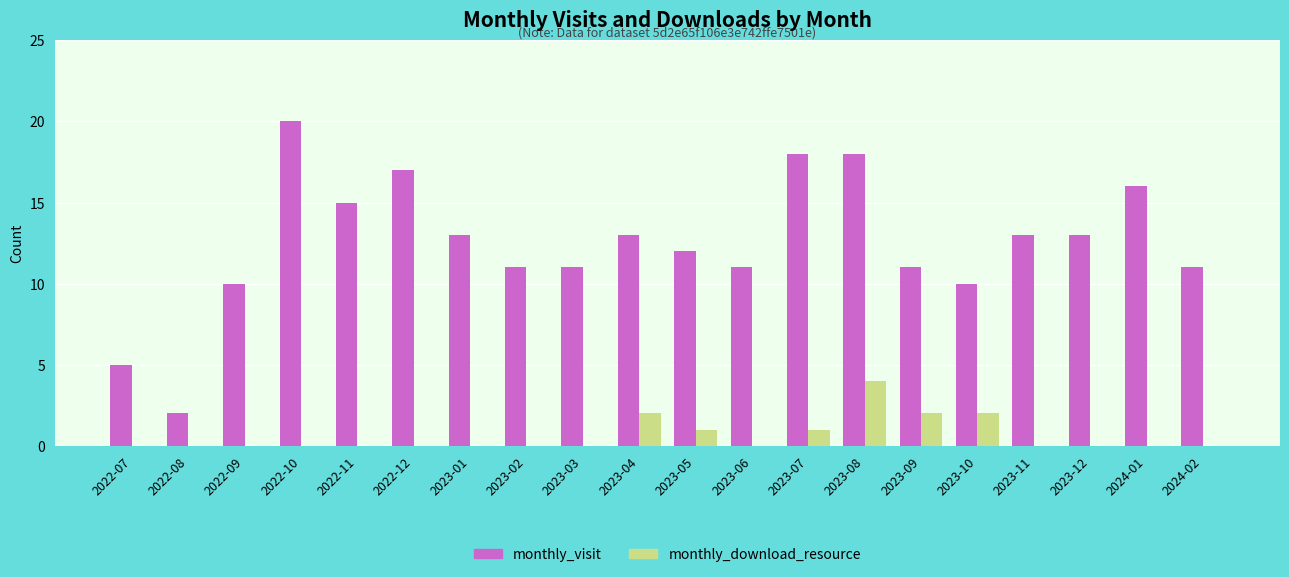

Is the value of monthly_visit at 2022-09 greater than the value of monthly_download_resource at 2022-07?

Yes